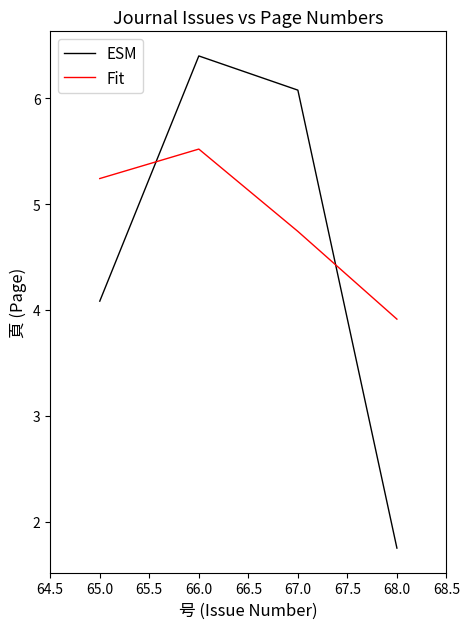

At which category does the chart reach its peak across all series?

66.0